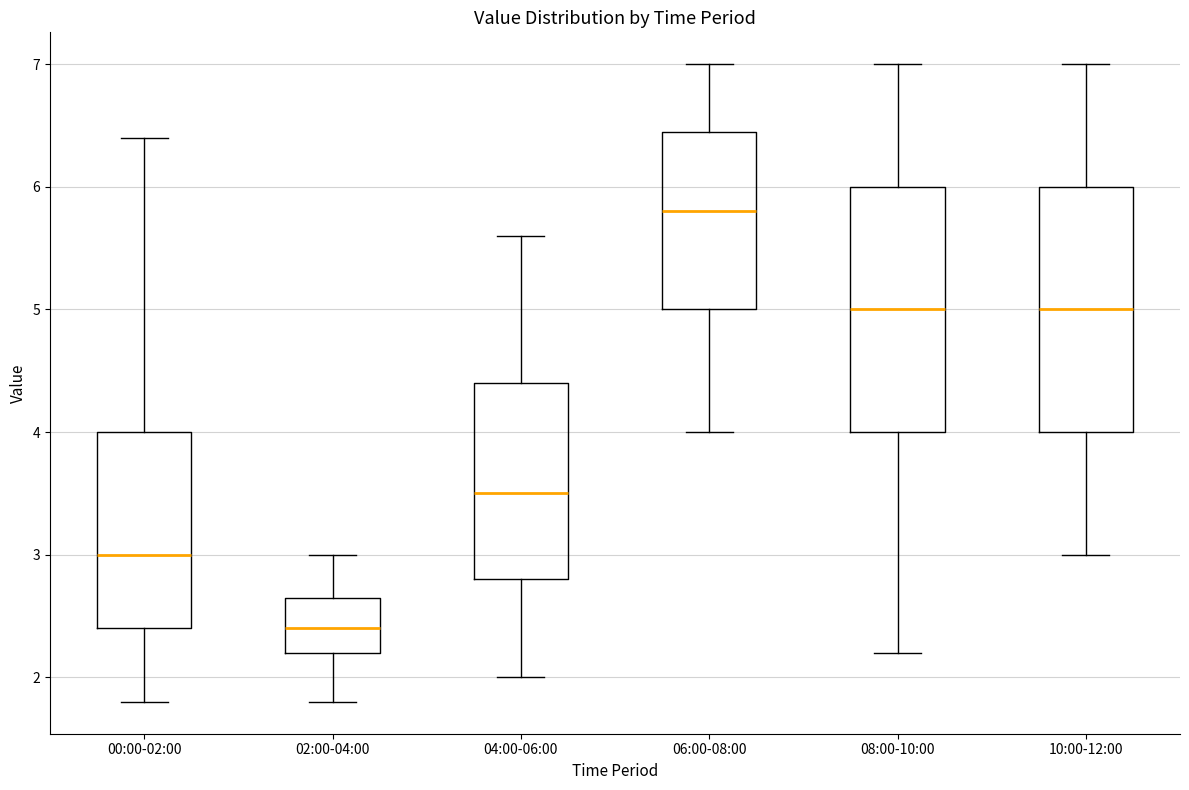

Reading left to right, read every box against the y-axis: the position of its median line, the range the box covers, and the ends of its whiskers. The values are not printed on the chart, so give them approximately, as read against the axis.

00:00-02:00: median 3.0, box 2.4 to 4.0, whiskers 1.8 to 6.4
02:00-04:00: median 2.4, box 2.2 to 2.7, whiskers 1.8 to 3.0
04:00-06:00: median 3.5, box 2.8 to 4.4, whiskers 2.0 to 5.6
06:00-08:00: median 5.8, box 5.0 to 6.5, whiskers 4.0 to 7.0
08:00-10:00: median 5.0, box 4.0 to 6.0, whiskers 2.2 to 7.0
10:00-12:00: median 5.0, box 4.0 to 6.0, whiskers 3.0 to 7.0